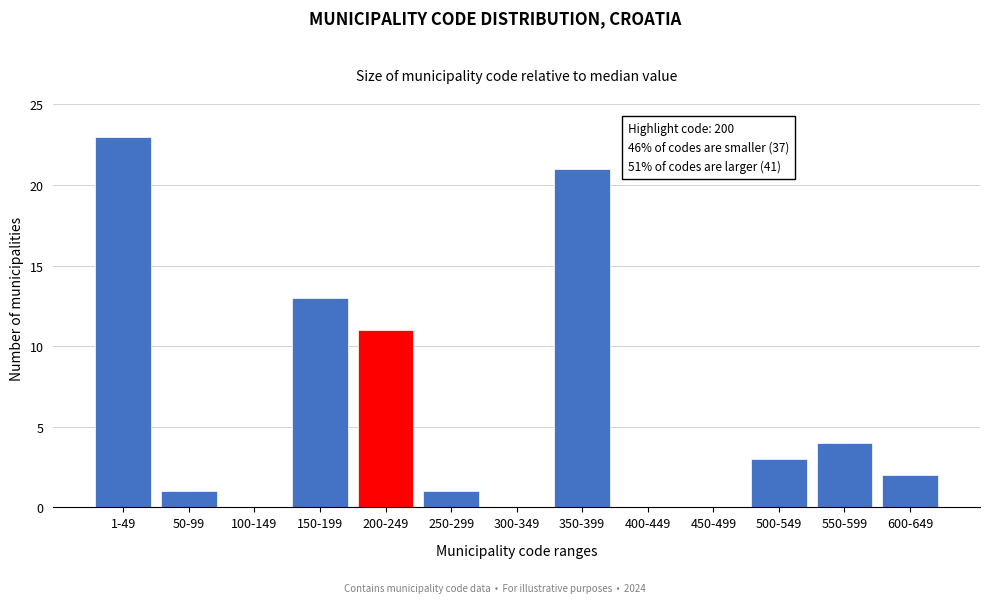

Reading left to right, transcribe all the data shown in this chart.

1-49=23	50-99=1	100-149=0	150-199=13	200-249=11	250-299=1	300-349=0	350-399=21	400-449=0	450-499=0	500-549=3	550-599=4	600-649=2